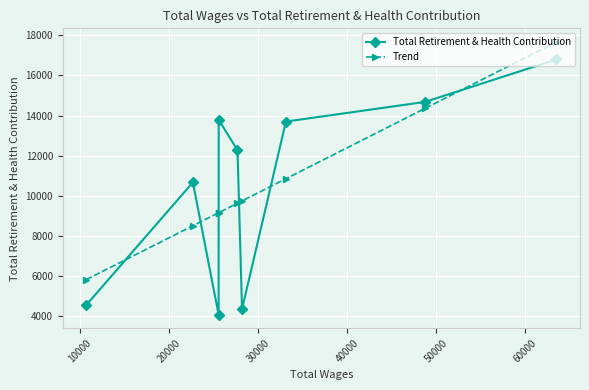

How many lines are shown in the chart?

2